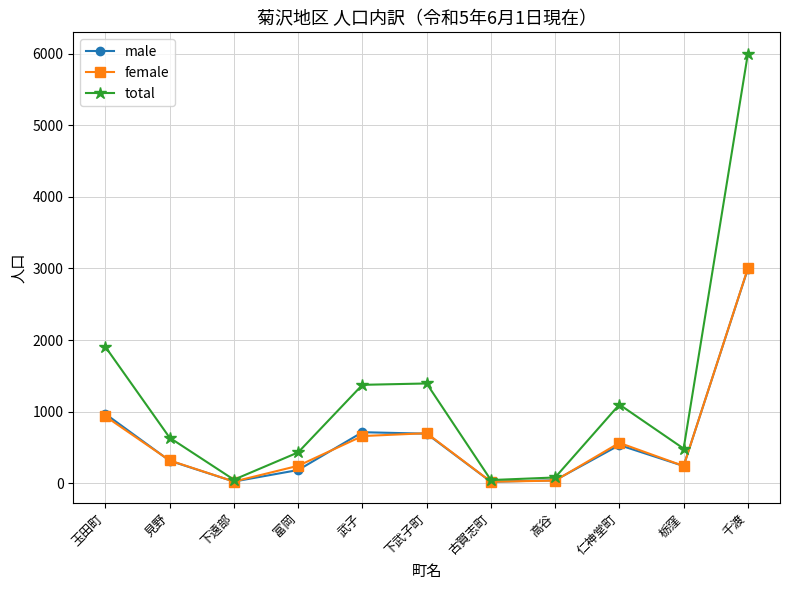

What is the difference between the maximum and minimum values in the total series?

5950